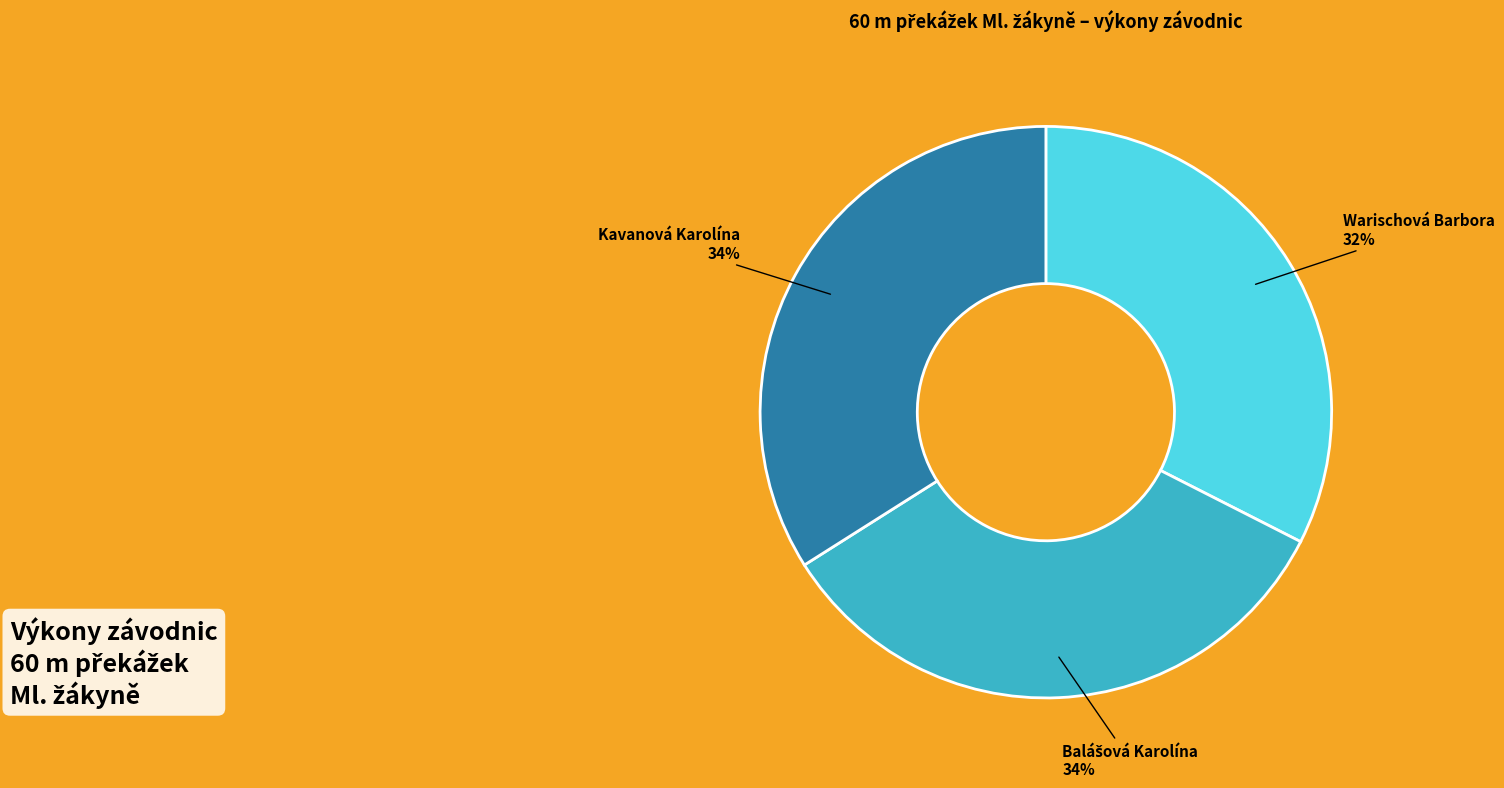

To the nearest percent, what is the average slice percentage?

33%